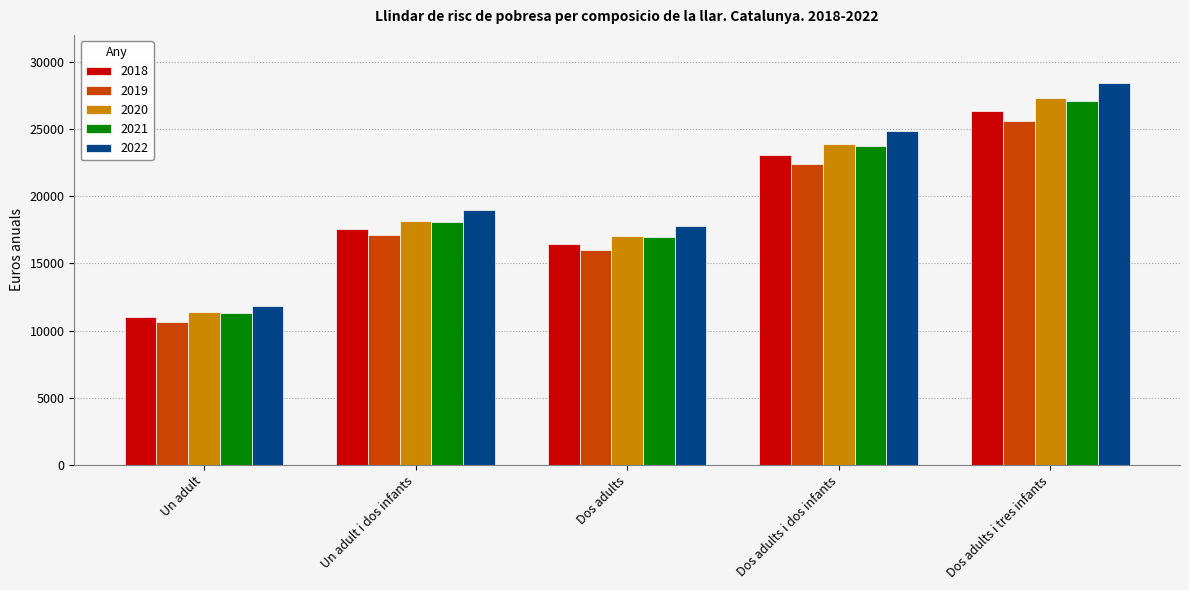

List the labels in order of 2021 value, smallest first.

Un adult, Dos adults, Un adult i dos infants, Dos adults i dos infants, Dos adults i tres infants